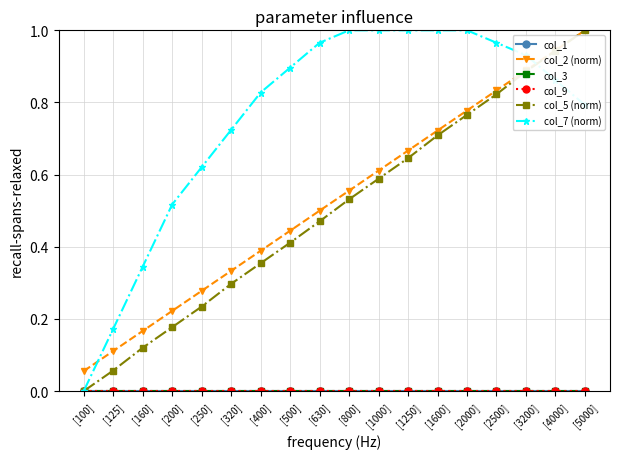

What is the total value across all series at [2000]?

2.5